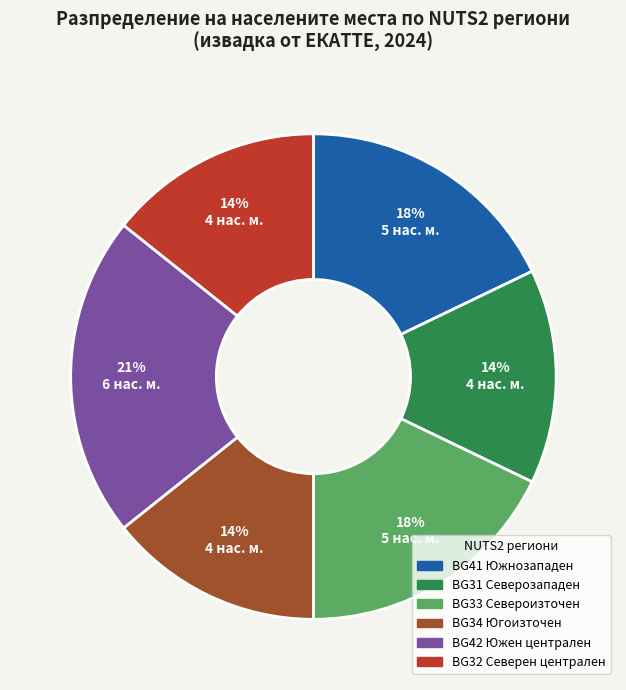

Is there a majority slice in this chart?

No